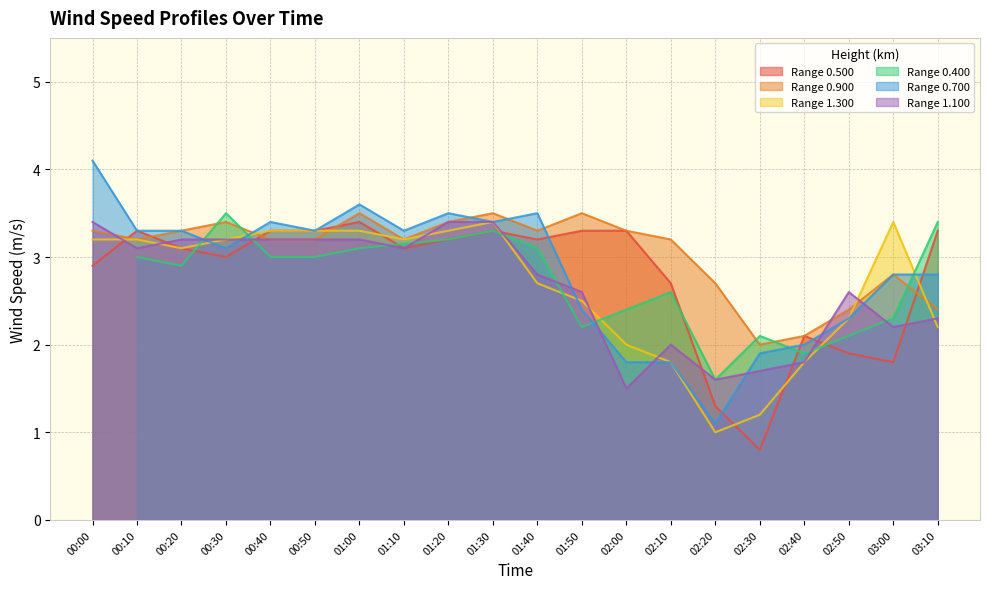

What is the value of the 0.700 point at the 20th from the left?

2.8